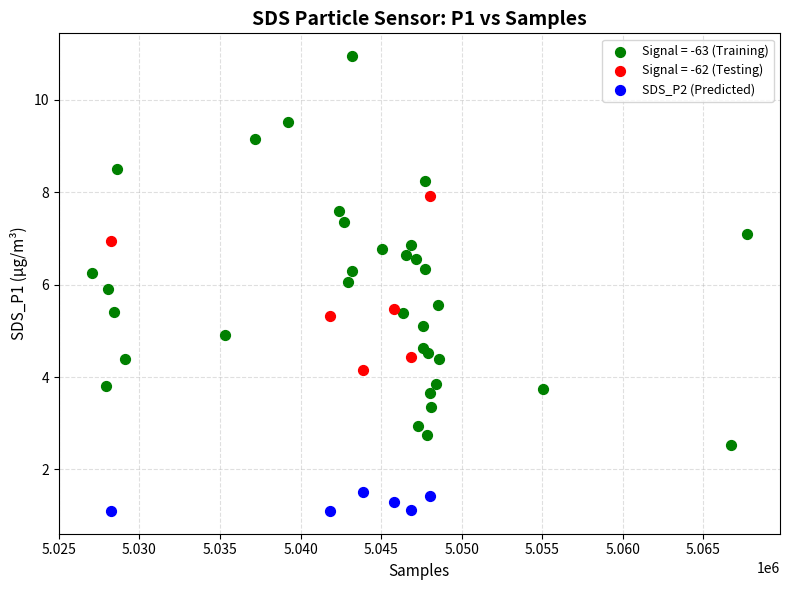

Which series contains the highest Y value?

Signal = -63 (Training)